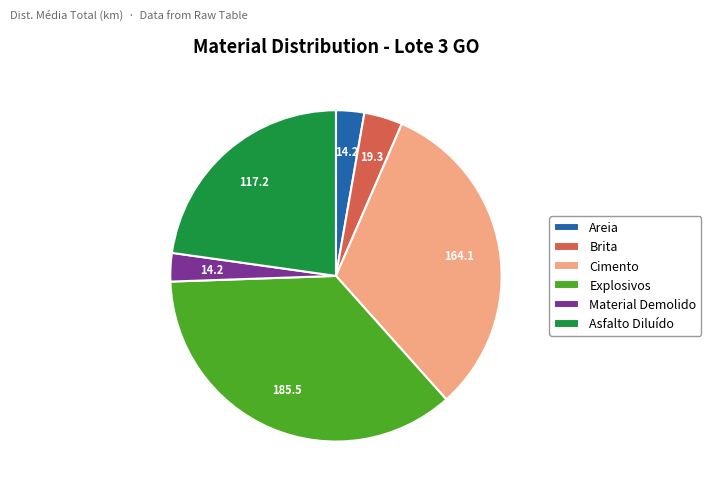

Is the sum of Areia and Explosivos greater than half?

No